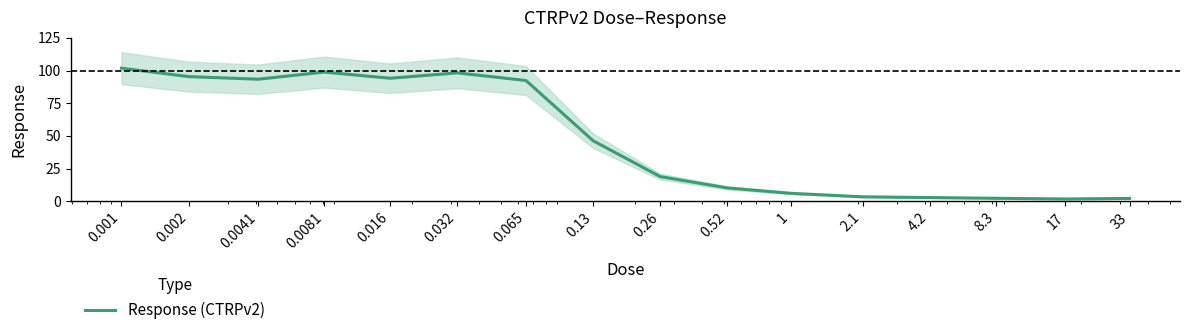

Rank the categories by value from lowest to highest.

17, 33, 8.3, 4.2, 2.1, 1, 0.52, 0.26, 0.13, 0.065, 0.0041, 0.016, 0.002, 0.032, 0.0081, 0.001